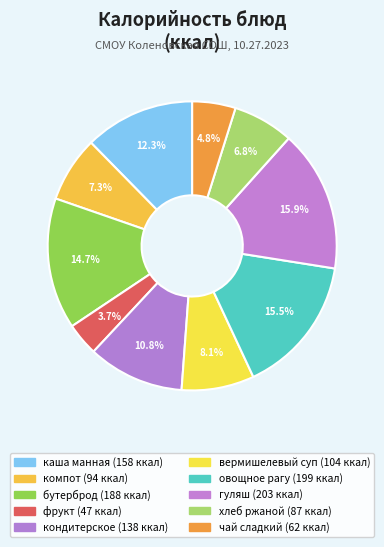

Rank the categories by value from lowest to highest.

фрукт, чай сладкий с лимоном, хлеб ржаной, компот из сухофруктов, вермишелевый с курицей, кондитерское изделие, каша манная молоч. со слив маслом, бутерброд с маслом, овощное рагу, гуляш